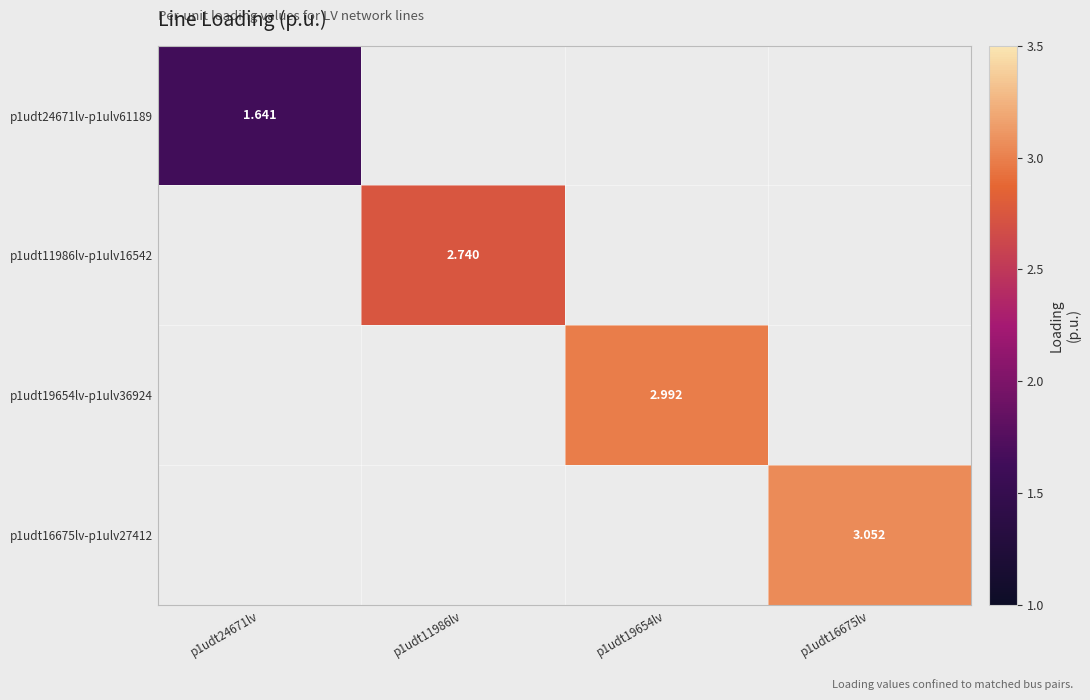

Is the value of p1udt11986lv-p1ulv16542 at p1udt16675lv greater than the value of p1udt16675lv-p1ulv27412 at p1udt19654lv?

No